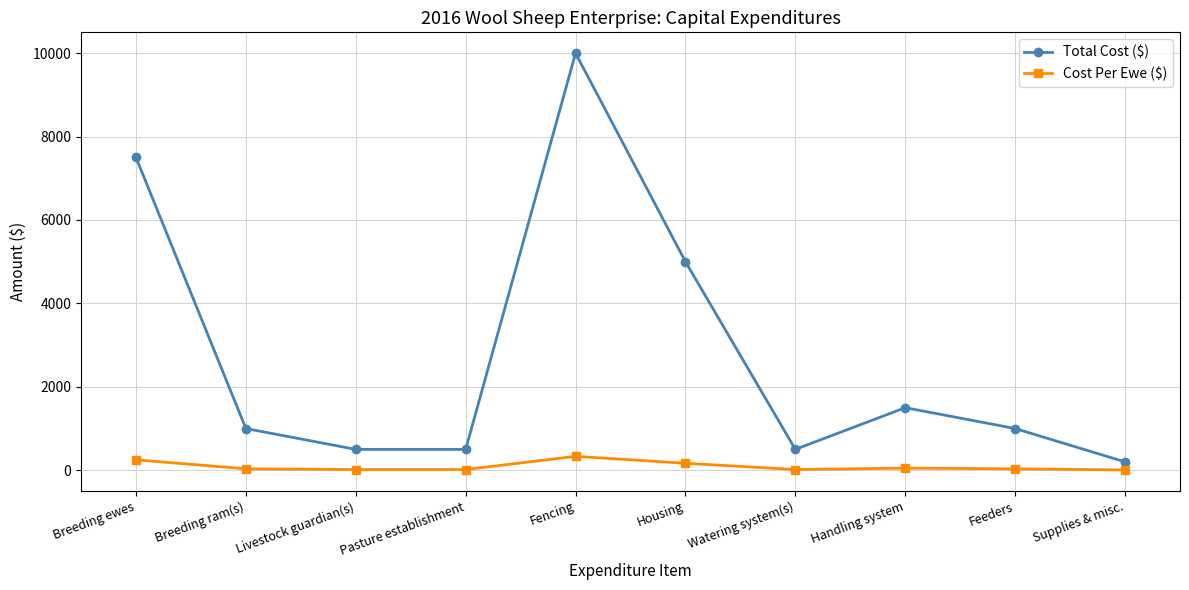

True or false: Total Cost ($) and Cost Per Ewe ($) cross at least once.

False